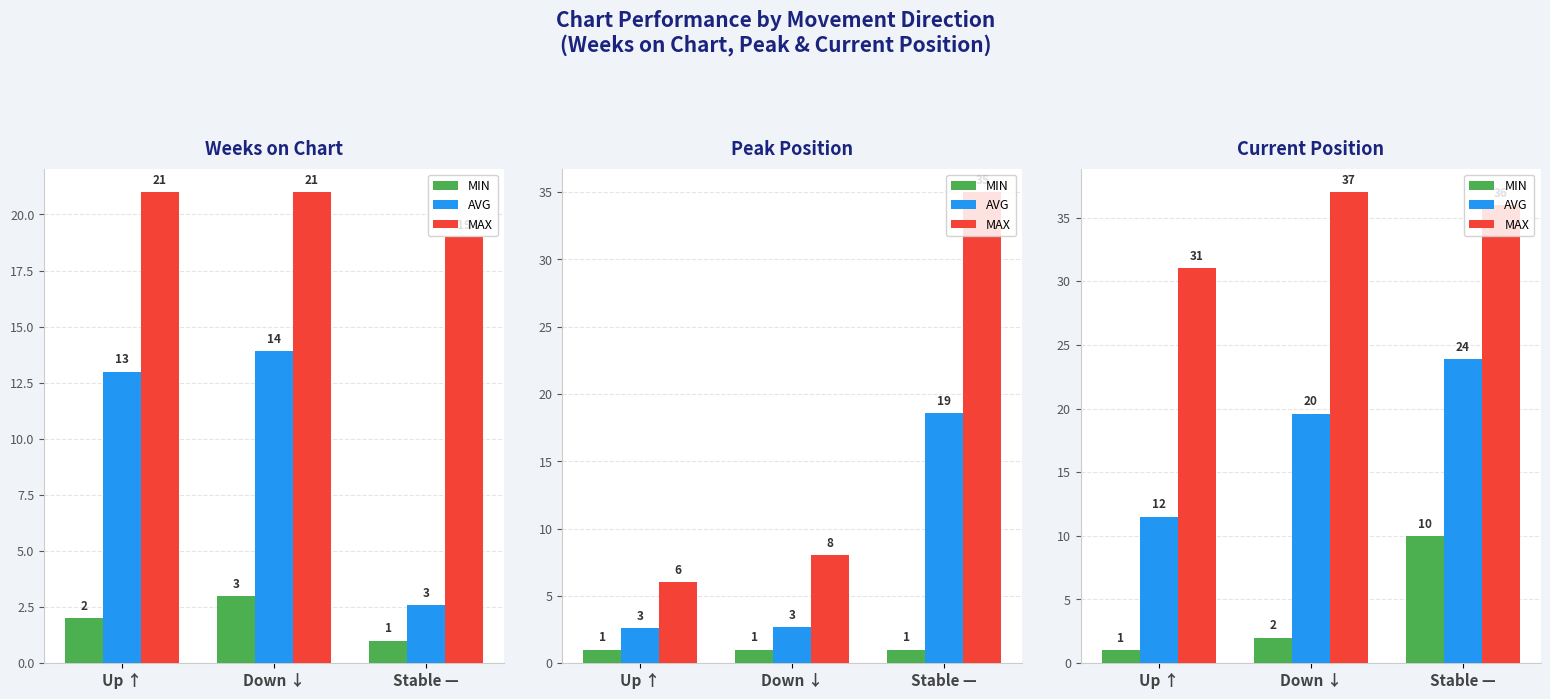

Count the number of data series in this chart.

3